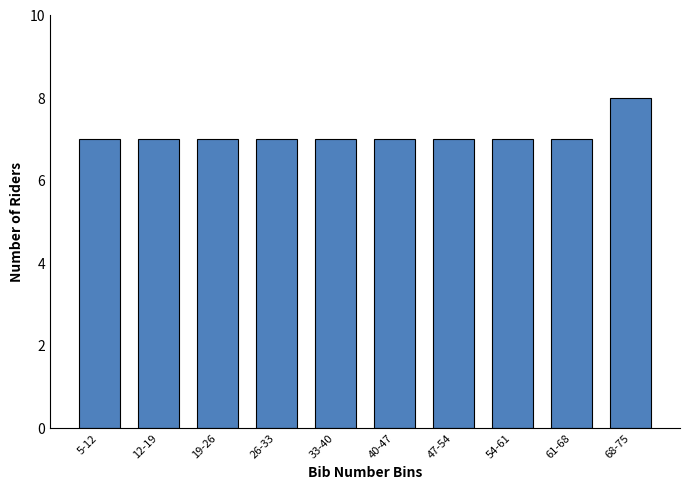

Reading left to right, list all the values displayed in this chart.

7	7	7	7	7	7	7	7	7	8